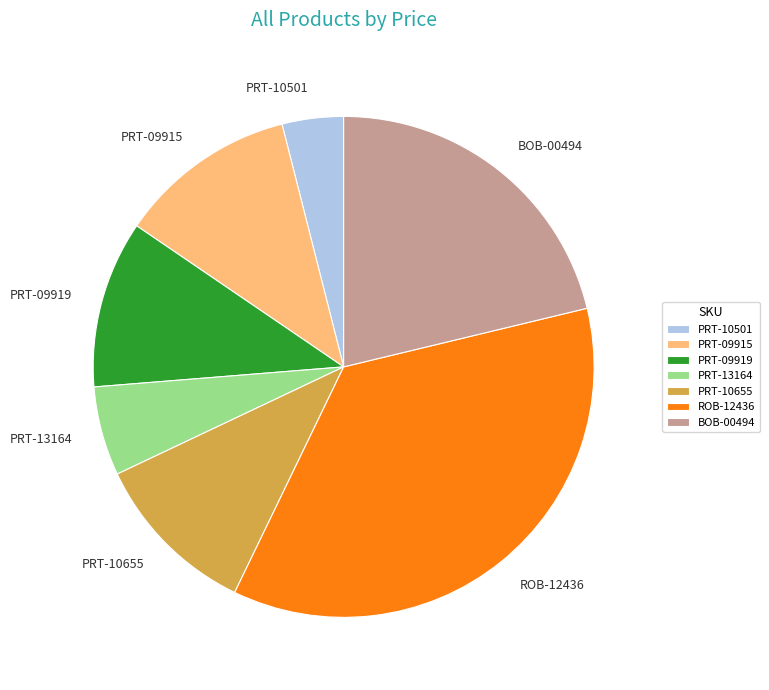

Is PRT-10501 the majority of the pie?

No